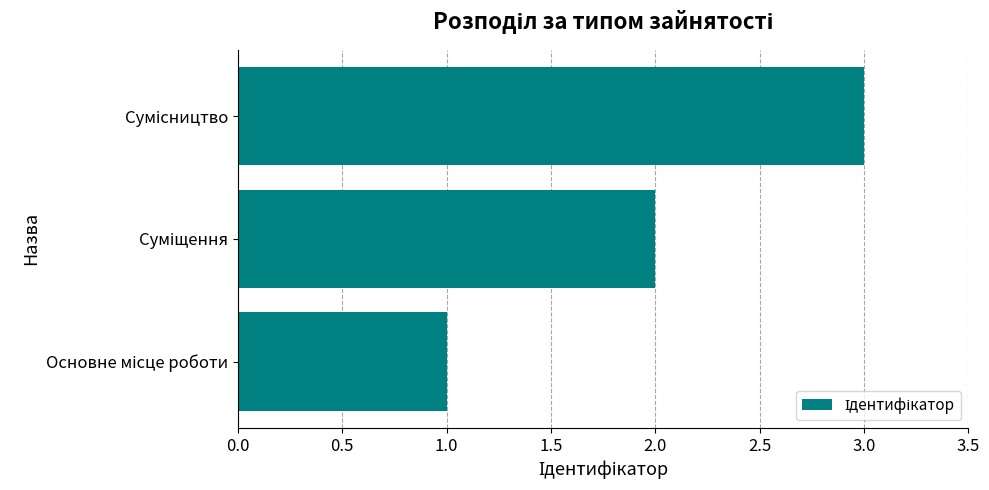

What is the average value?

2